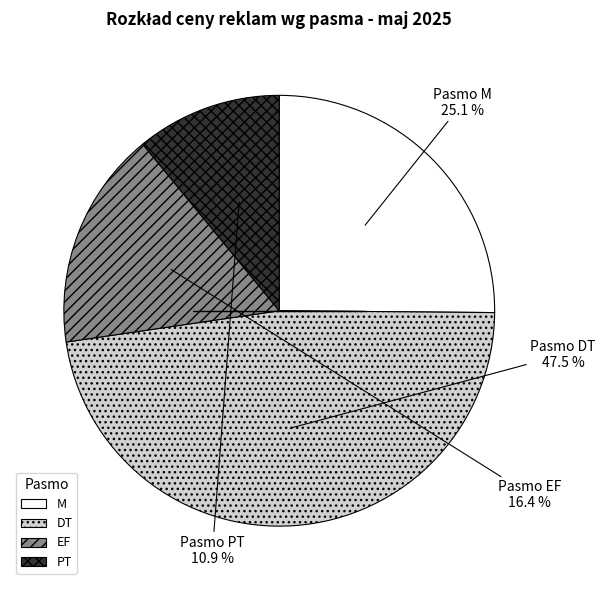

To the nearest percent, what is the average slice percentage?

25%